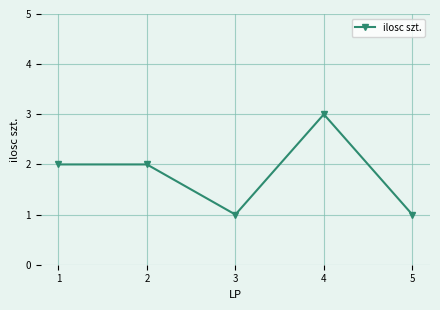

Which label corresponds to the largest value in the chart?

4